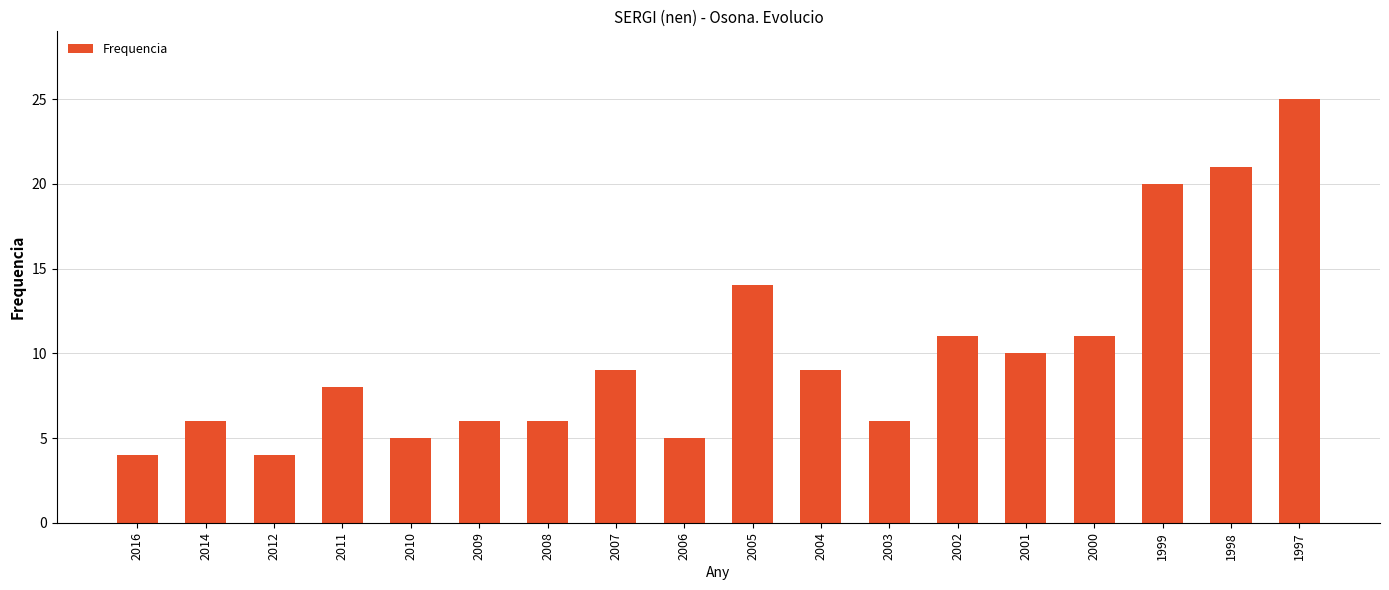

How many series are shown in this chart?

1